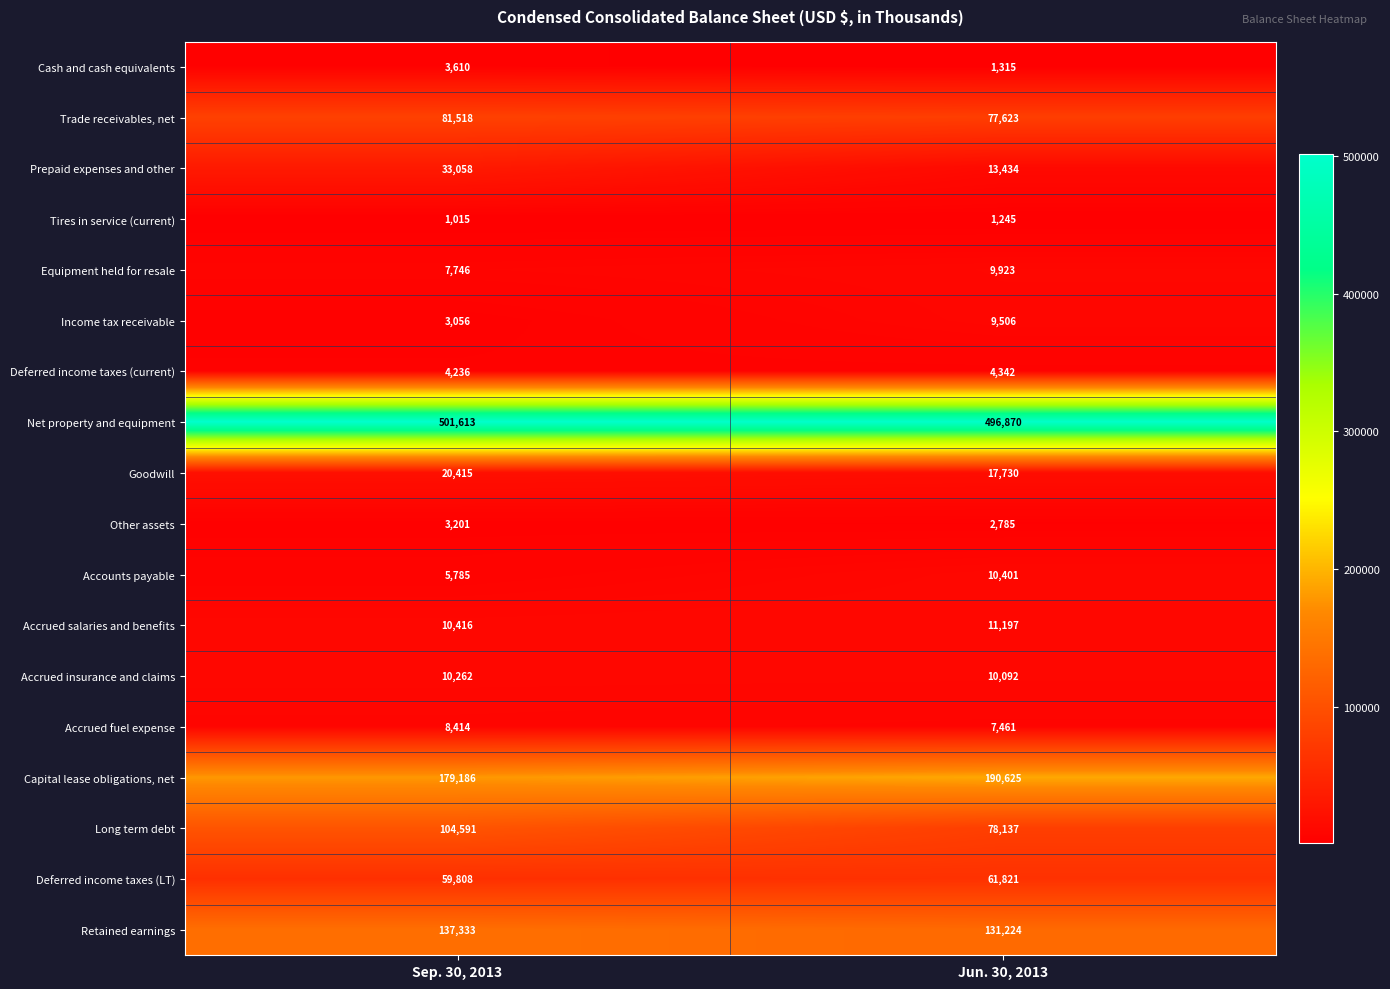

What is the difference between the Equipment held for resale values at Sep. 30, 2013 and Jun. 30, 2013?

2177